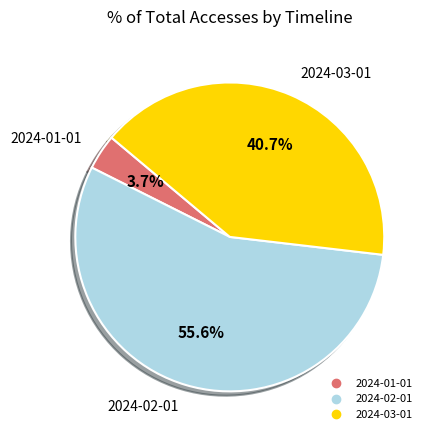

Is there any slice that represents more than half of the pie?

Yes